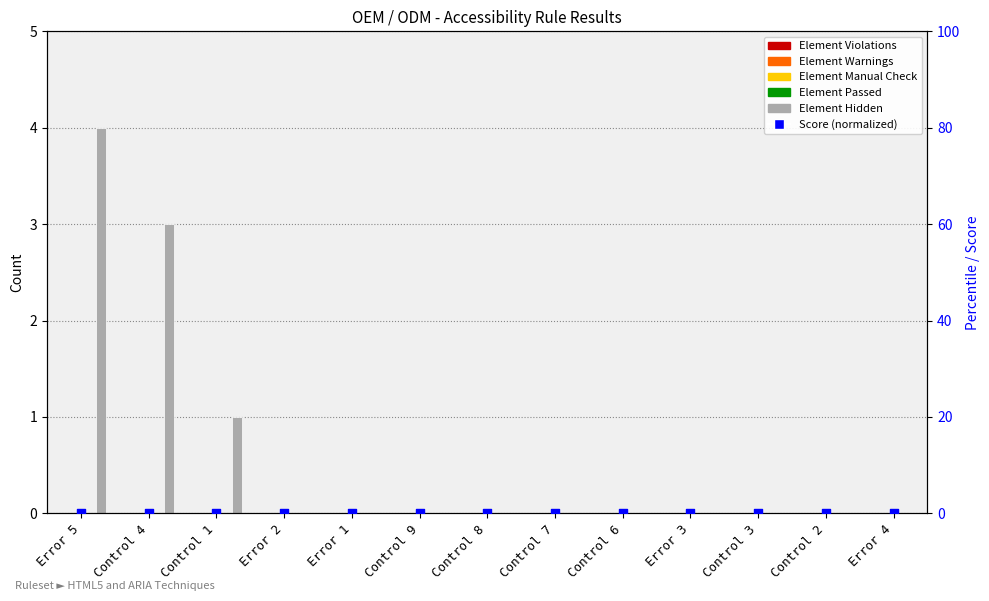

Is the value of Element Warnings at Control 1 greater than the value of Score (normalized) at Control 8?

No